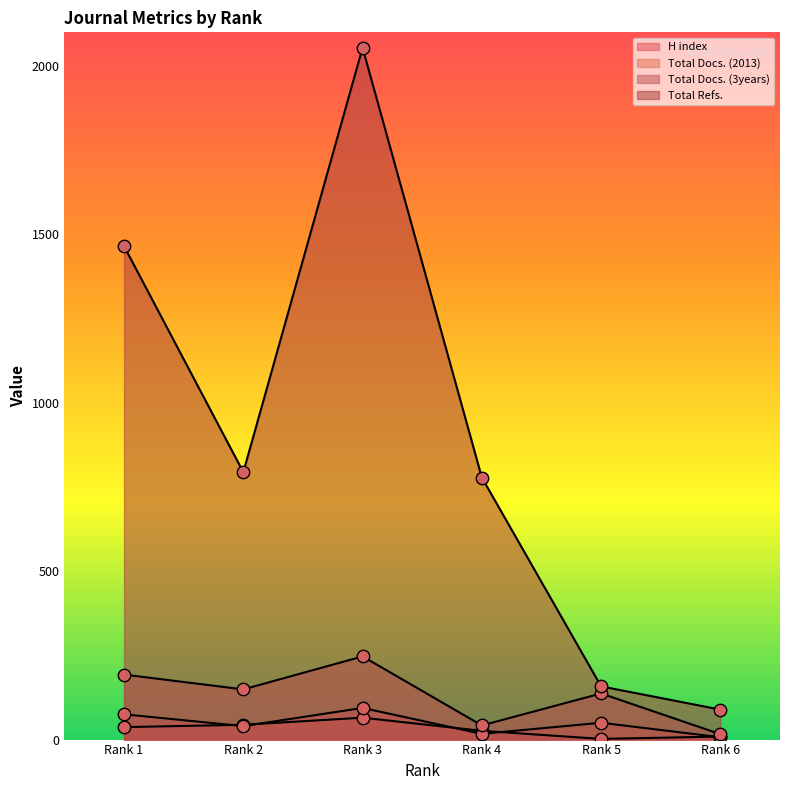

Which series reaches the minimum Y coordinate?

H index